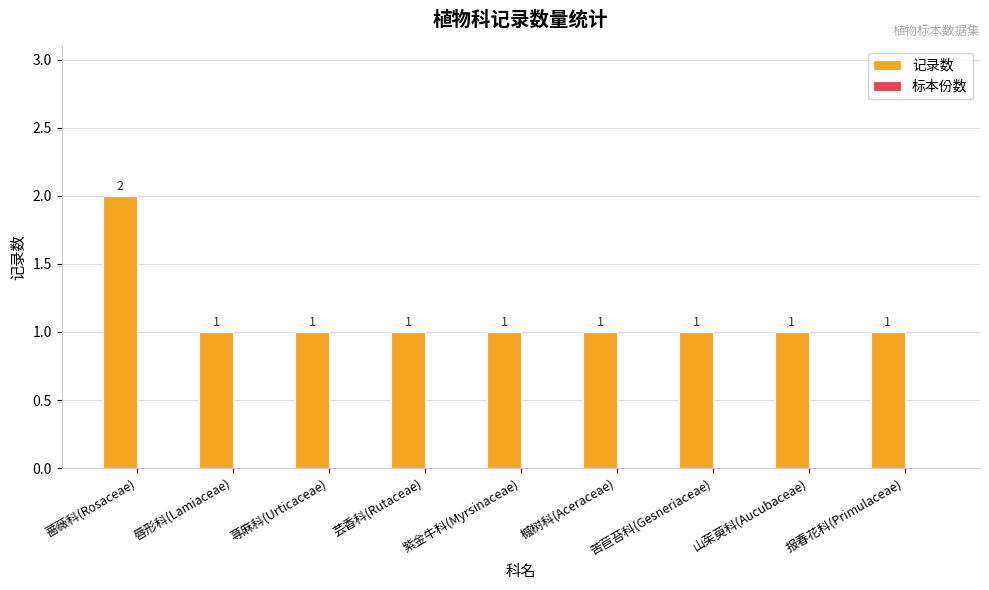

The value at 山茱萸科(Aucubaceae) is 1. True or false?

True